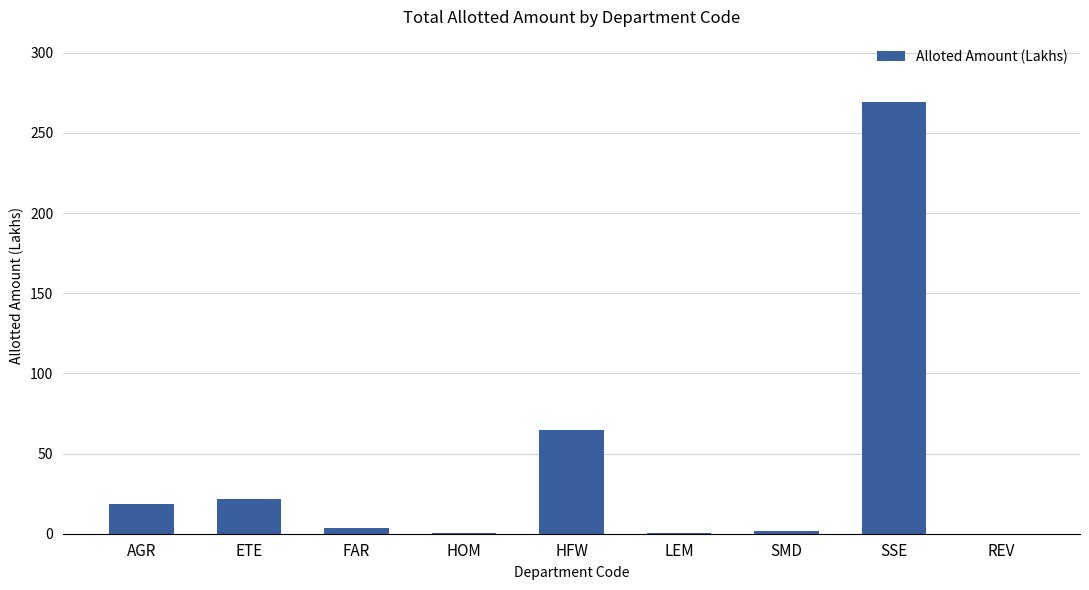

At which label is the value closest to 134?

HFW